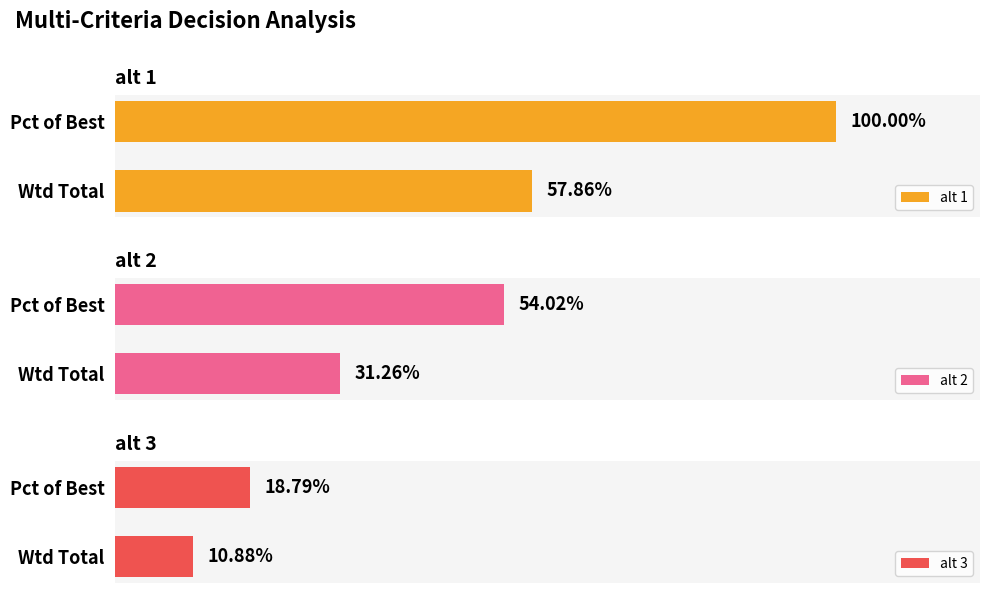

Reading left to right, list all the values displayed in this chart.

alt 1: 0.6	1.0
alt 2: 0.3	0.5
alt 3: 0.1	0.2